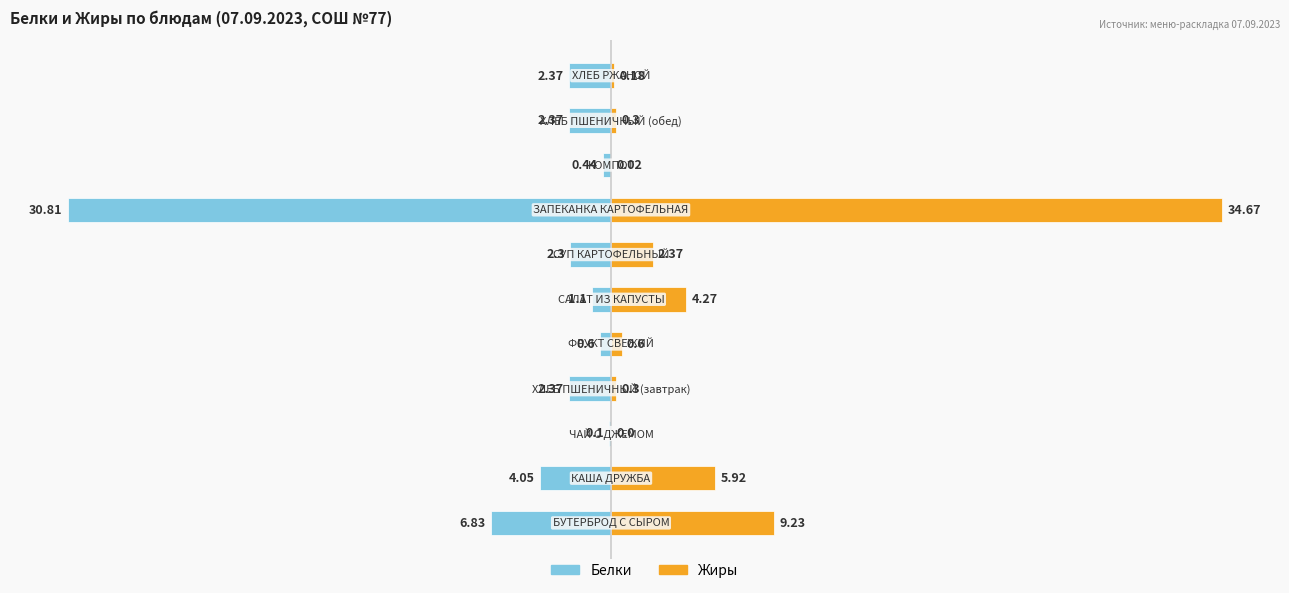

Reading left to right, list all the values displayed in this chart.

Белки: -6.8	-4.0	-0.1	-2.4	-0.6	-1.1	-2.3	-30.8	-0.4	-2.4	-2.4
Жиры: 9.2	5.9	0.0	0.3	0.6	4.3	2.4	34.7	0.0	0.3	0.2